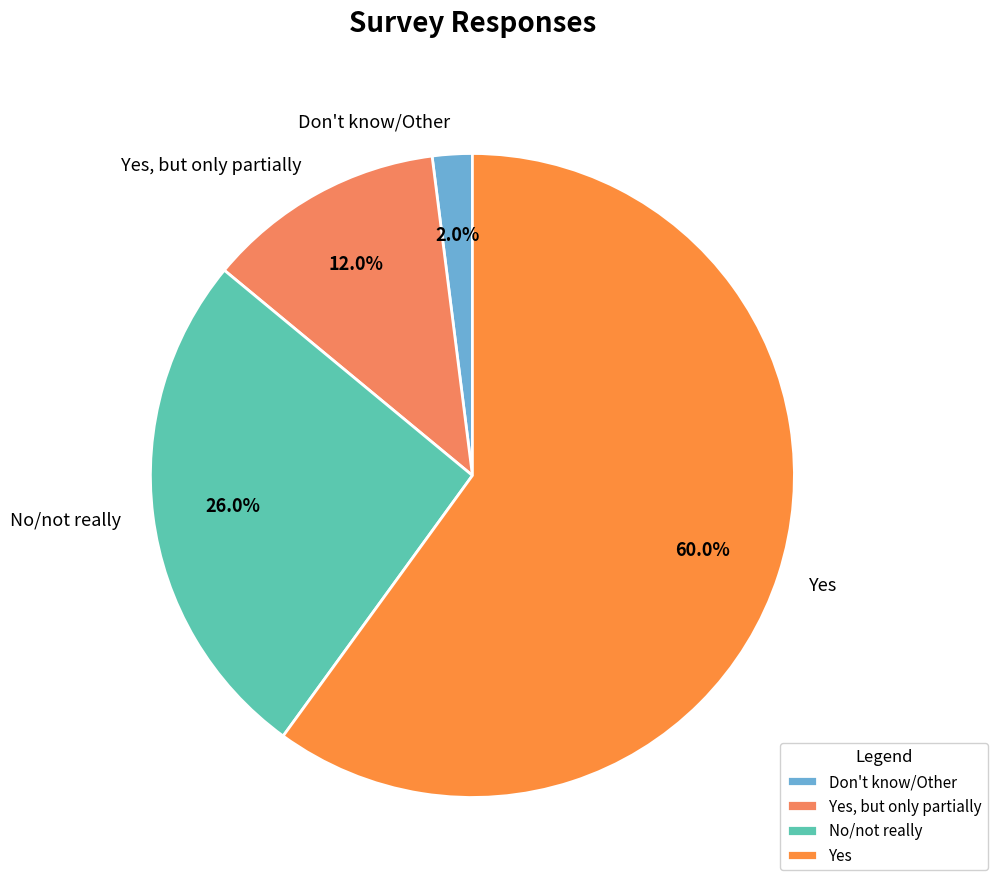

Is it true that Yes is 45% of the pie?

False